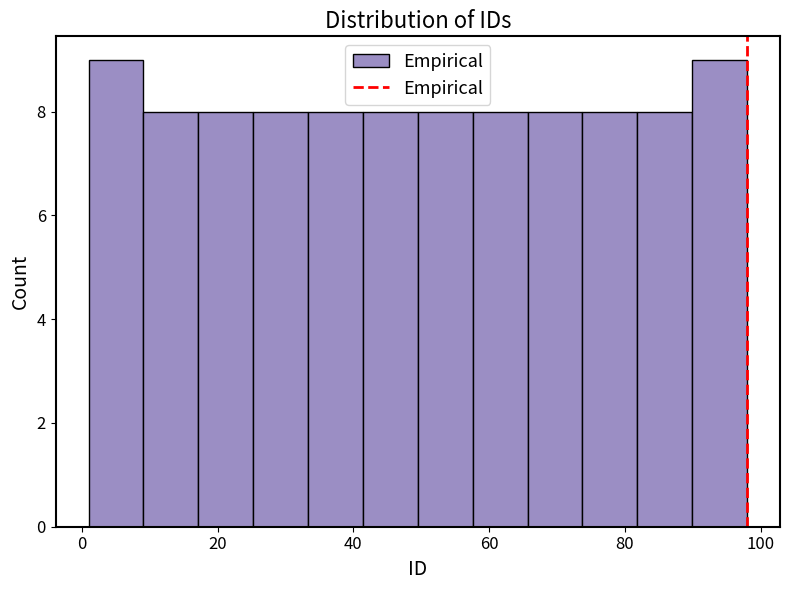

Reading left to right, transcribe this chart: for each bar, give the range it covers on the x-axis and its height. Neither the bar edges nor the heights are printed on the chart, so give them approximately, as read against the axes.

2 to 10: 9
10 to 18: 8
18 to 26: 8
26 to 34: 8
34 to 42: 8
42 to 50: 8
50 to 58: 8
58 to 66: 8
66 to 74: 8
74 to 82: 8
82 to 90: 8
90 to 98: 9